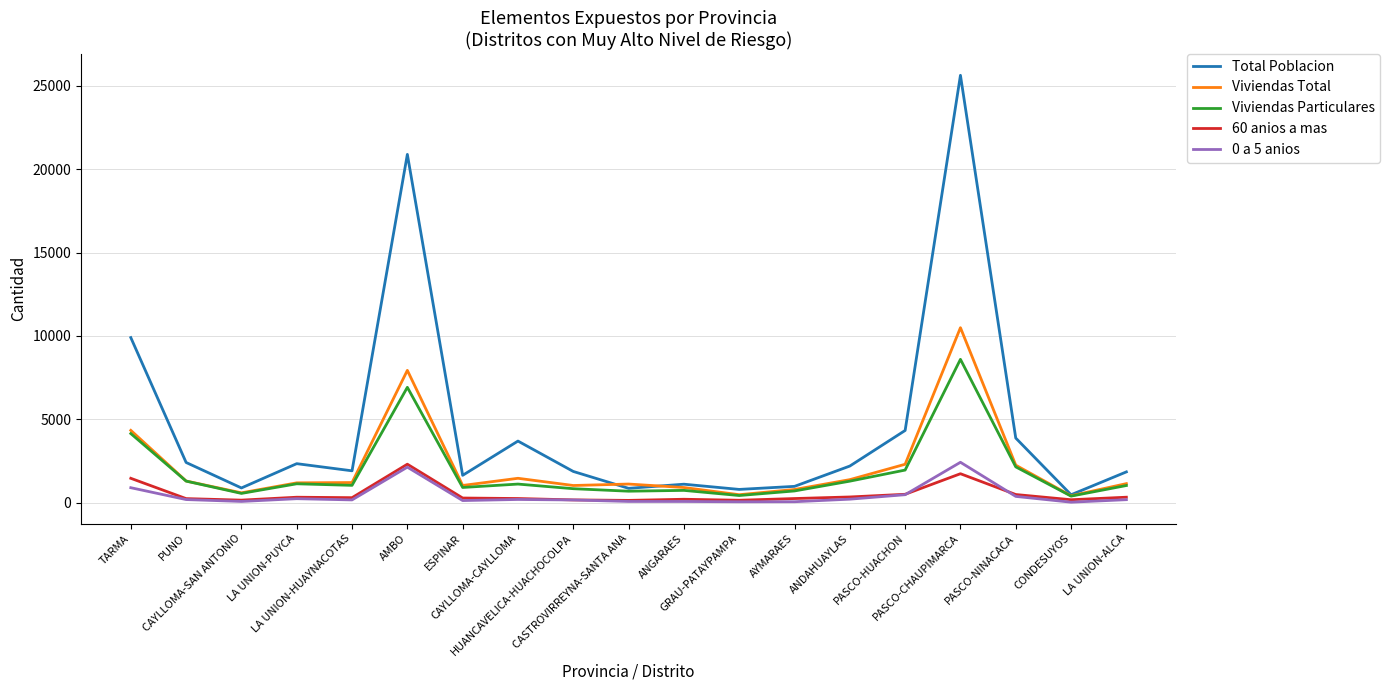

True or false: Total Poblacion and 60 anios a mas intersect in this chart.

False